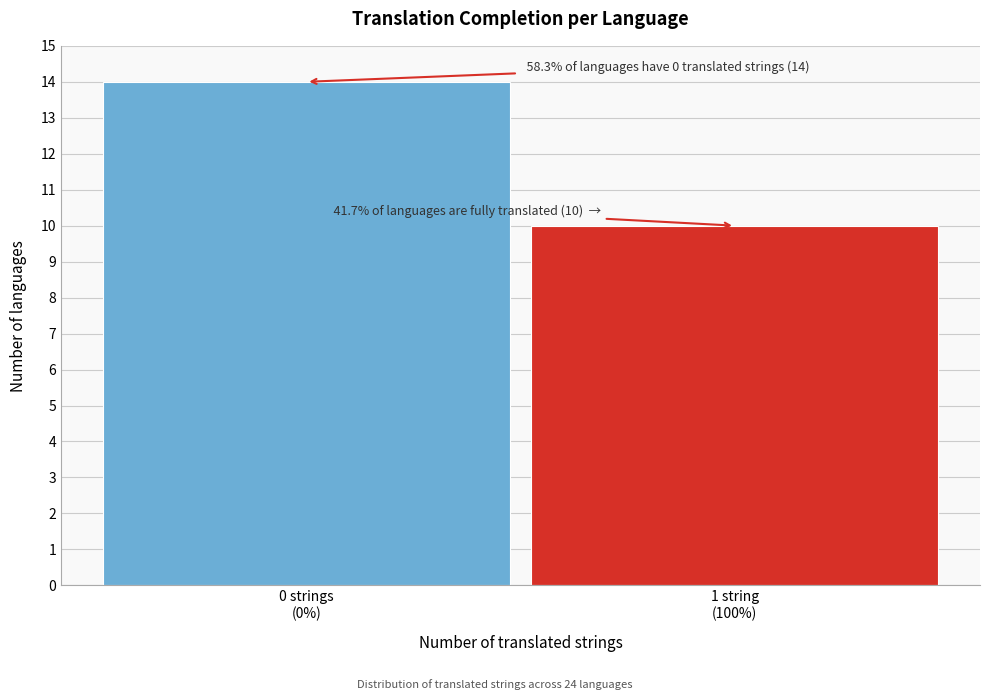

Reading left to right, what are all the values shown in this chart?

14	10